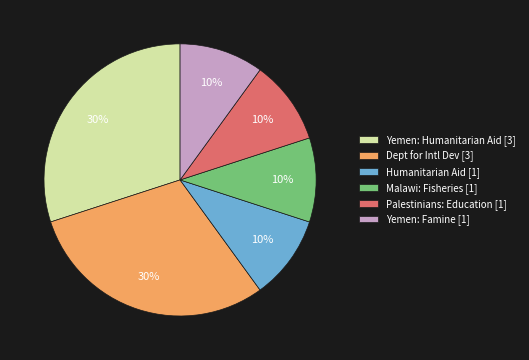

The Dept for Intl Dev [3] slice represents 30% of the pie. True or false?

True